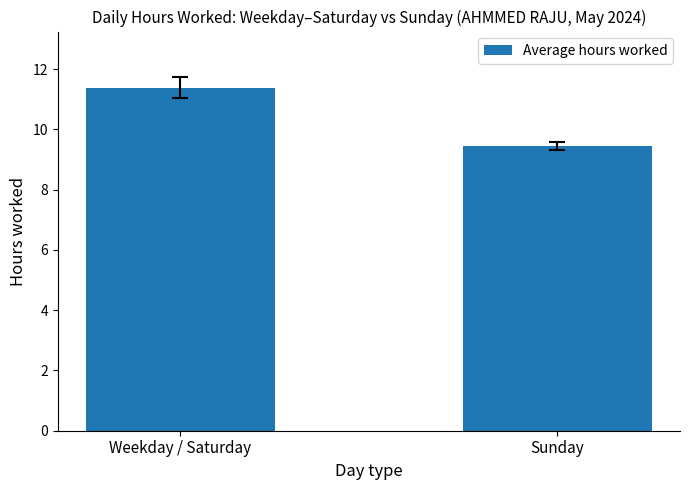

List the labels in order of value, smallest first.

Sunday, Weekday / Saturday